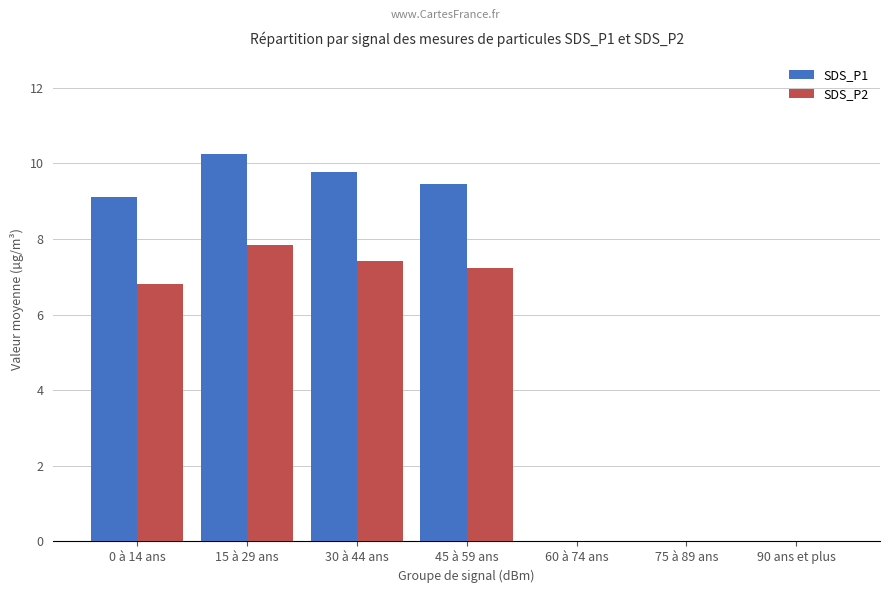

What is the maximum value for SDS_P1?

10.2